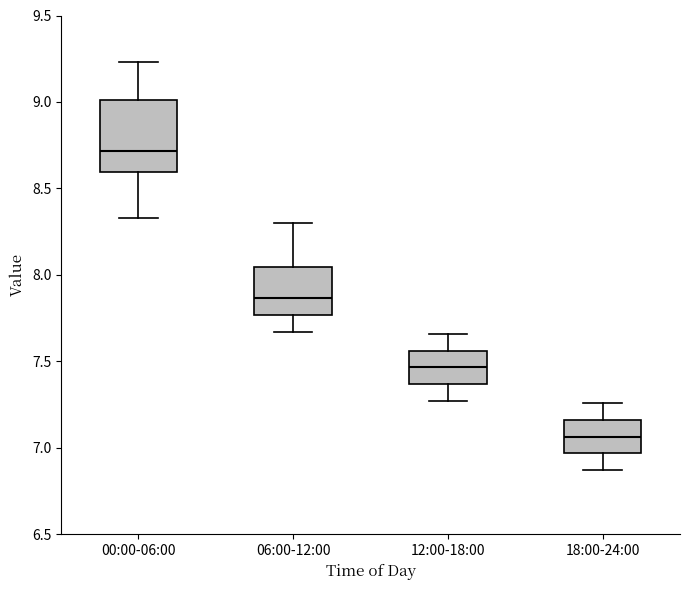

Which box has the highest median line?

00:00-06:00